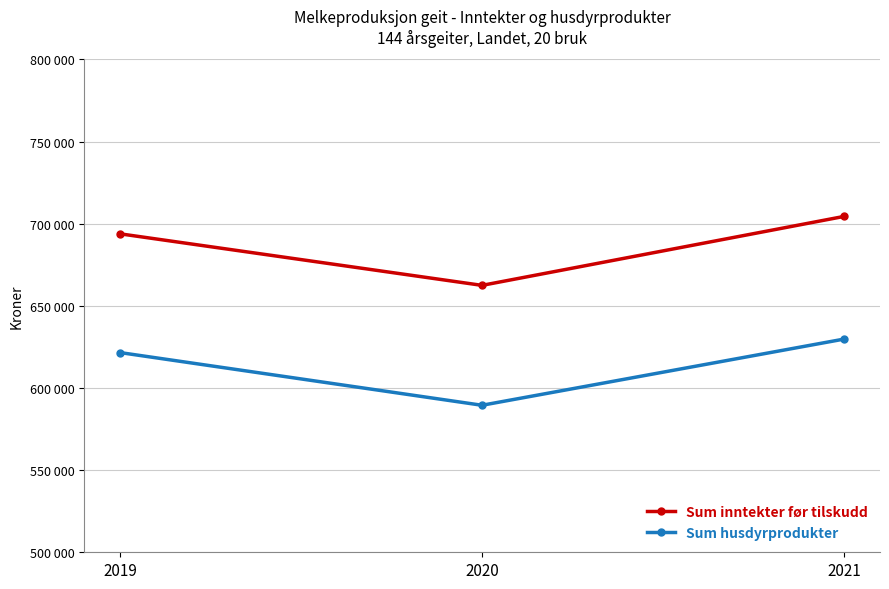

Does the chart display data point markers on the line(s)?

Yes